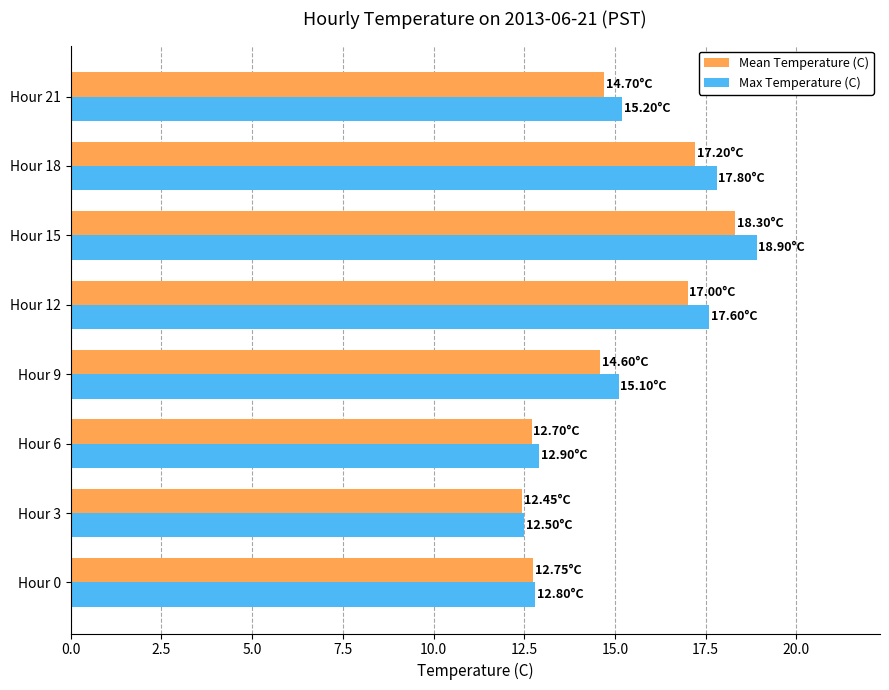

At how many categories does at least one series exceed 14?

5